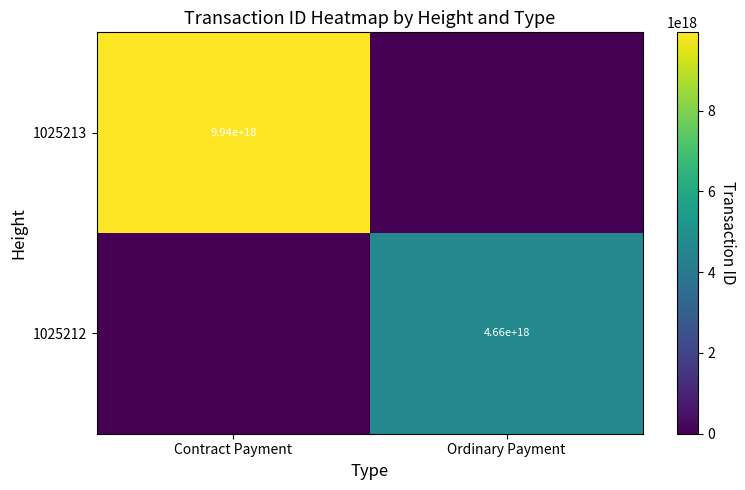

Is the value of 1025213 at Contract Payment greater than the value of 1025212 at Ordinary Payment?

Yes